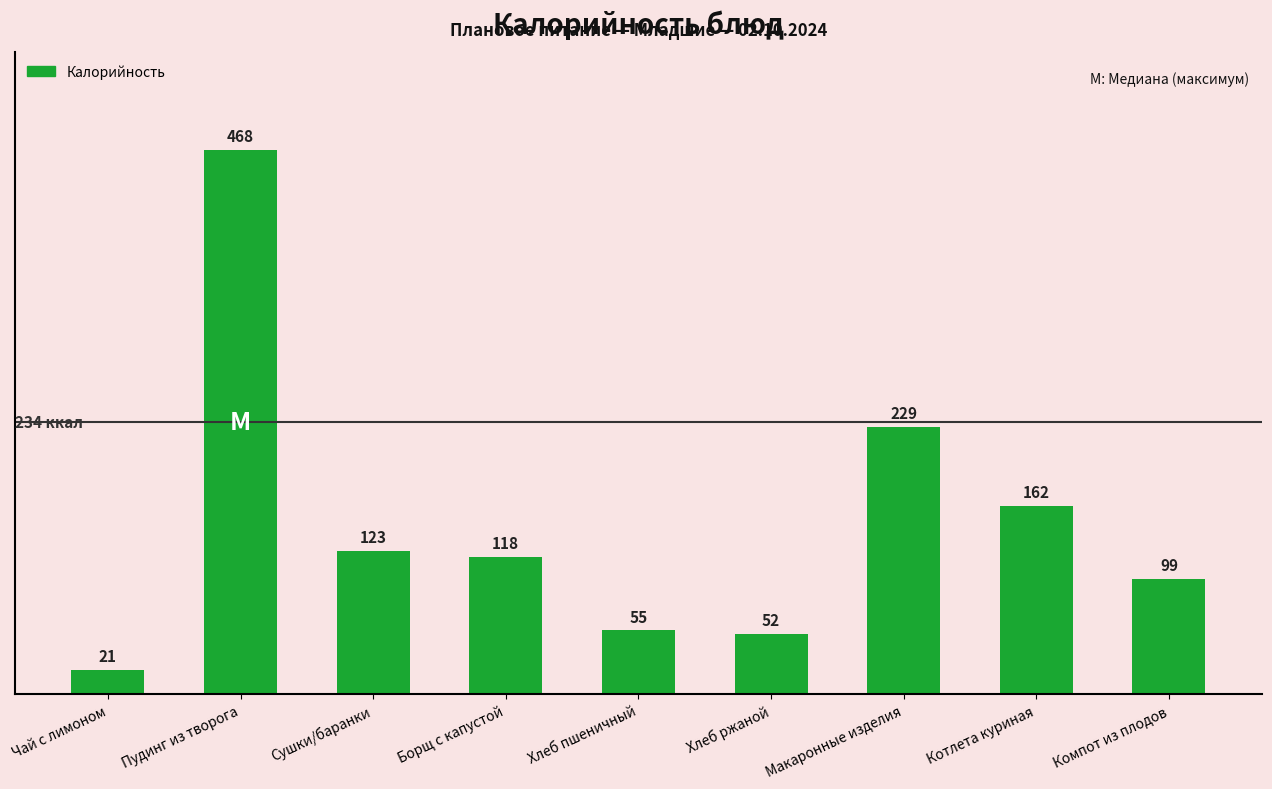

How many bars are there in total?

9